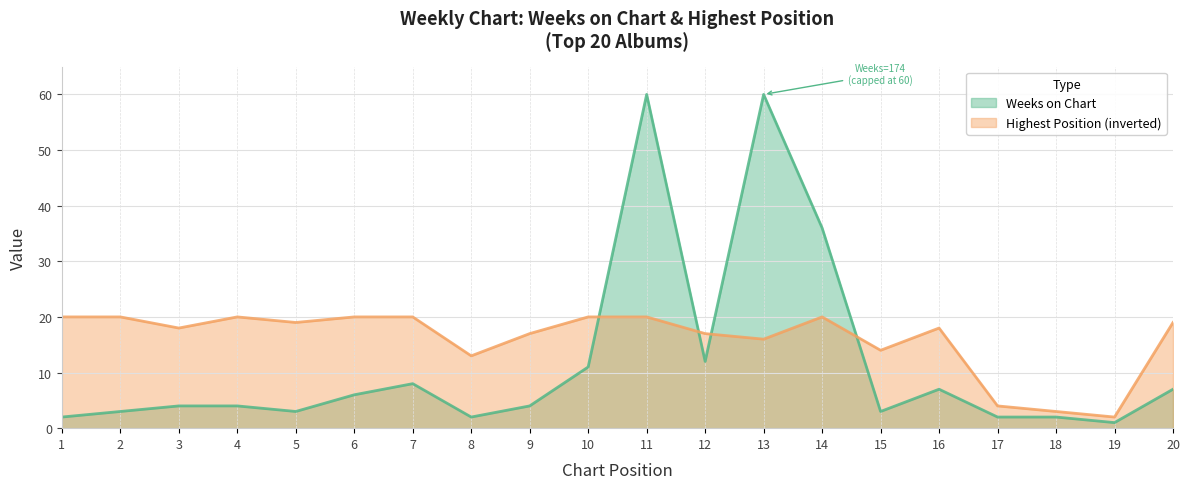

How many data points are less than 19?

10